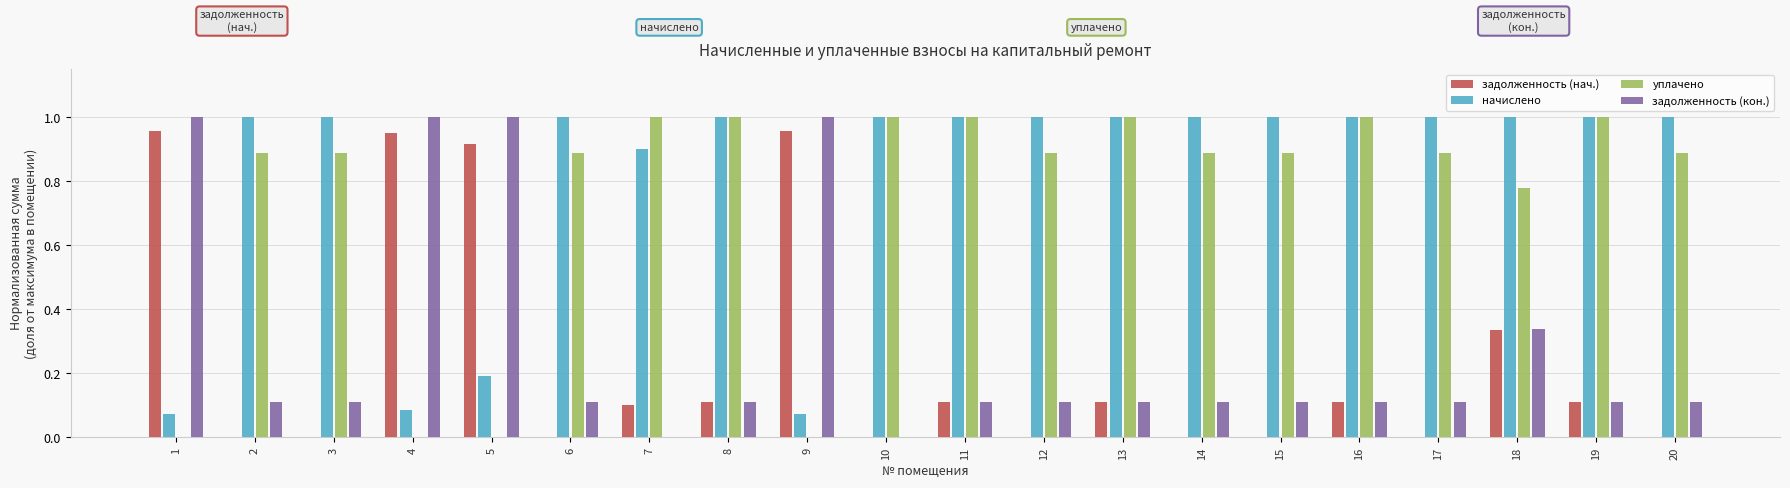

What are all the series names shown in the legend?

задолженность (нач.), начислено, уплачено, задолженность (кон.)